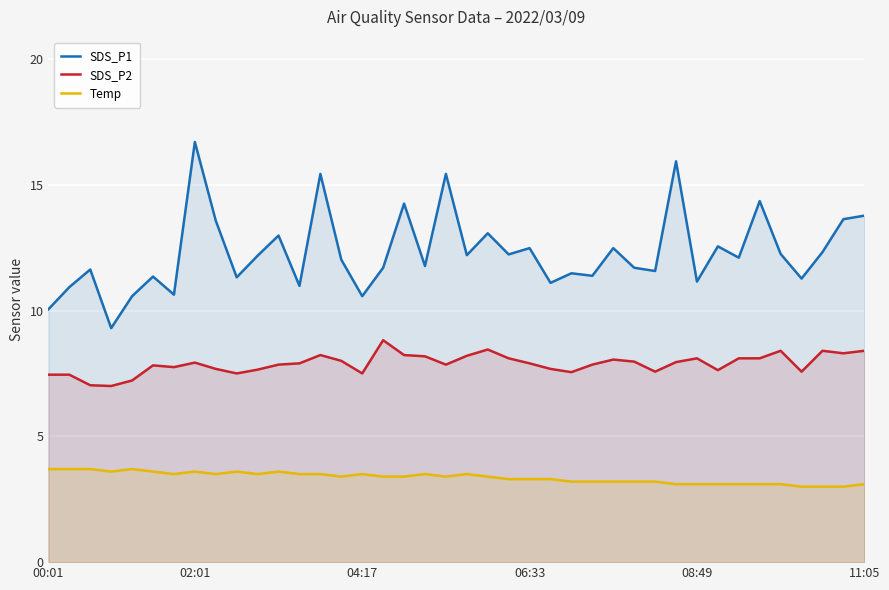

Is the value of SDS_P2 at 17 greater than the value of SDS_P1 at 18?

No